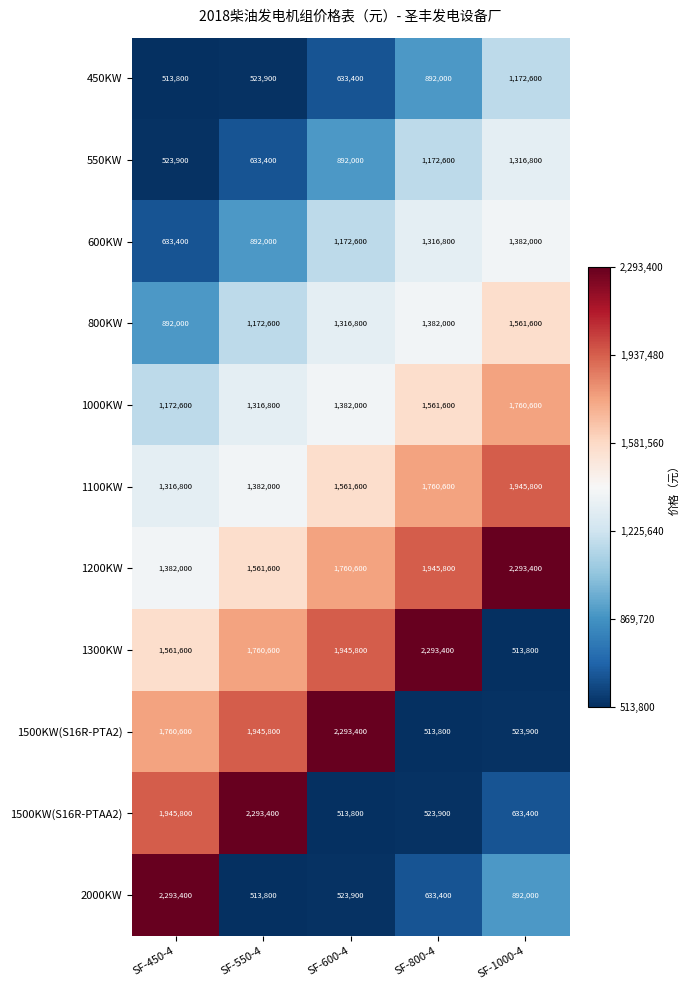

What is the lowest value of the 1200KW series?

1382000